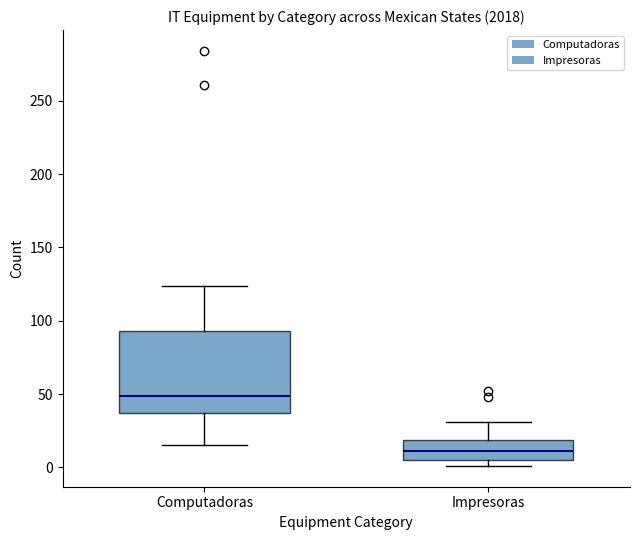

Comparing the boxes themselves (not the whiskers), which one is the tallest?

Computadoras